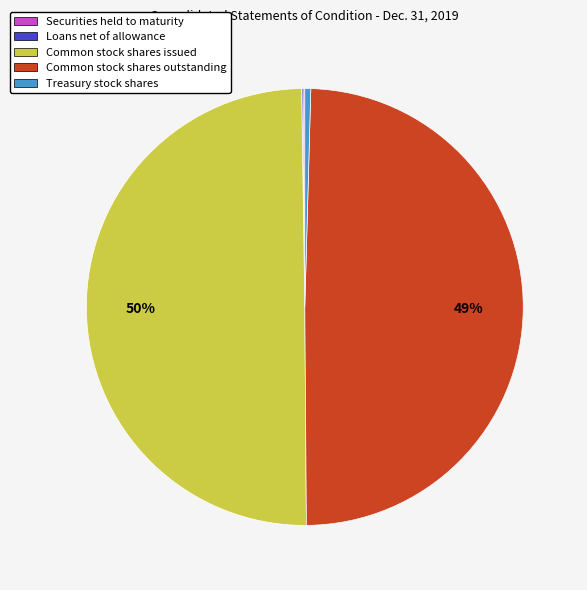

Which has a higher value, Common stock shares issued or Treasury stock shares?

Common stock shares issued